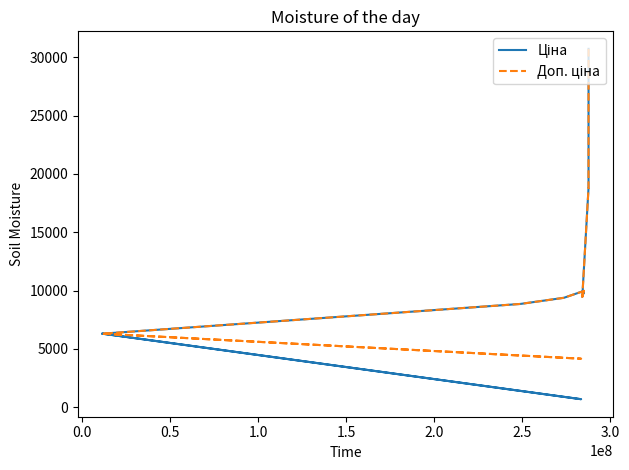

At which category does Ціна reach its first local valley?

1.0